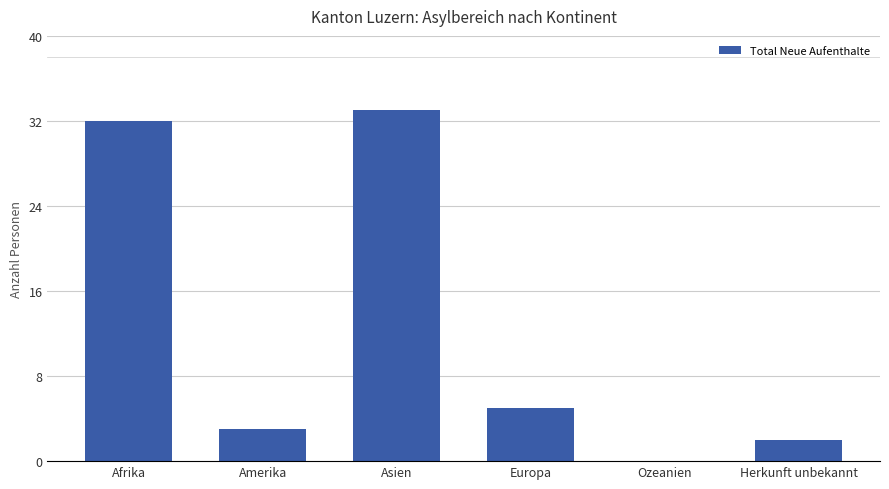

Reading left to right, what are all the values shown in this chart?

32	3	33	5	0	2